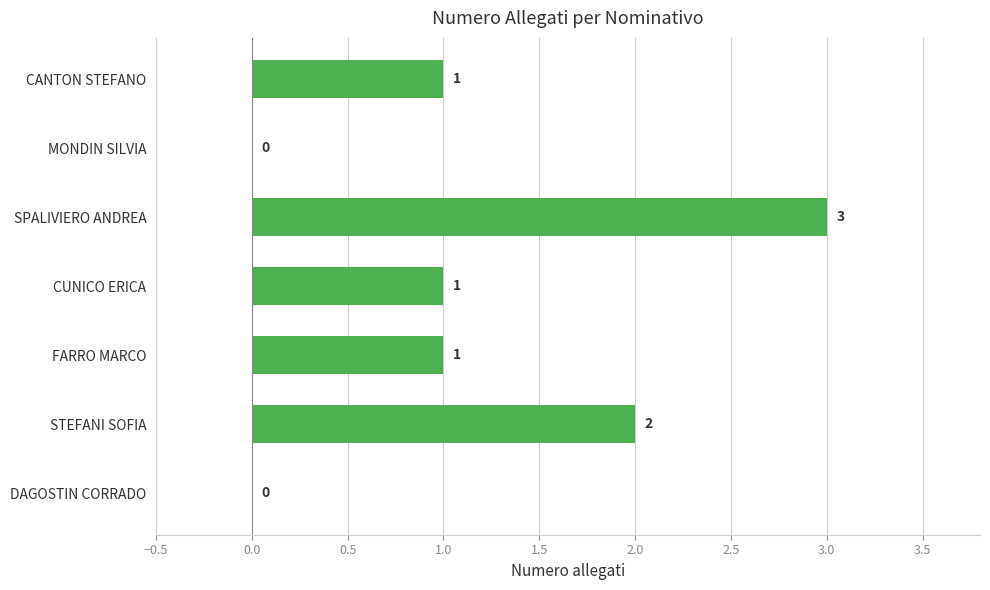

What is the change in value from DAGOSTIN CORRADO to CUNICO ERICA?

+1